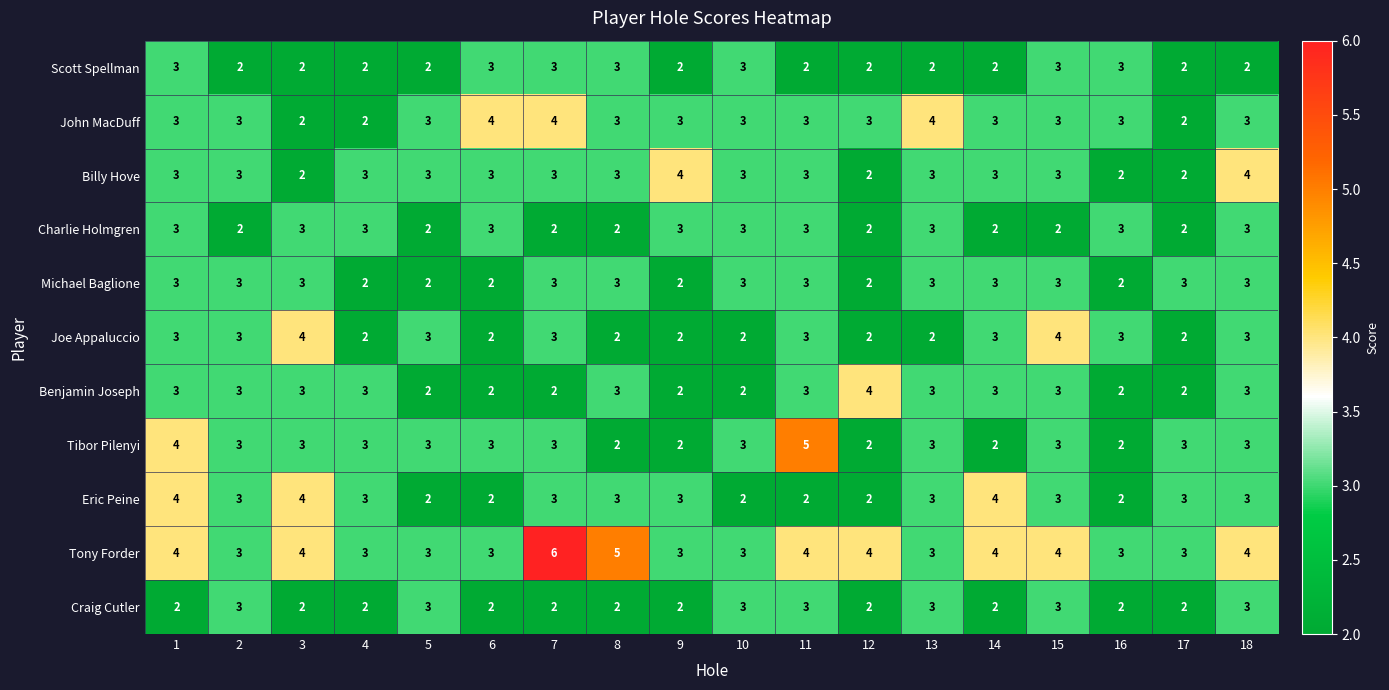

Is the value of Scott Spellman at 8 greater than the value of Joe Appaluccio at 6?

Yes